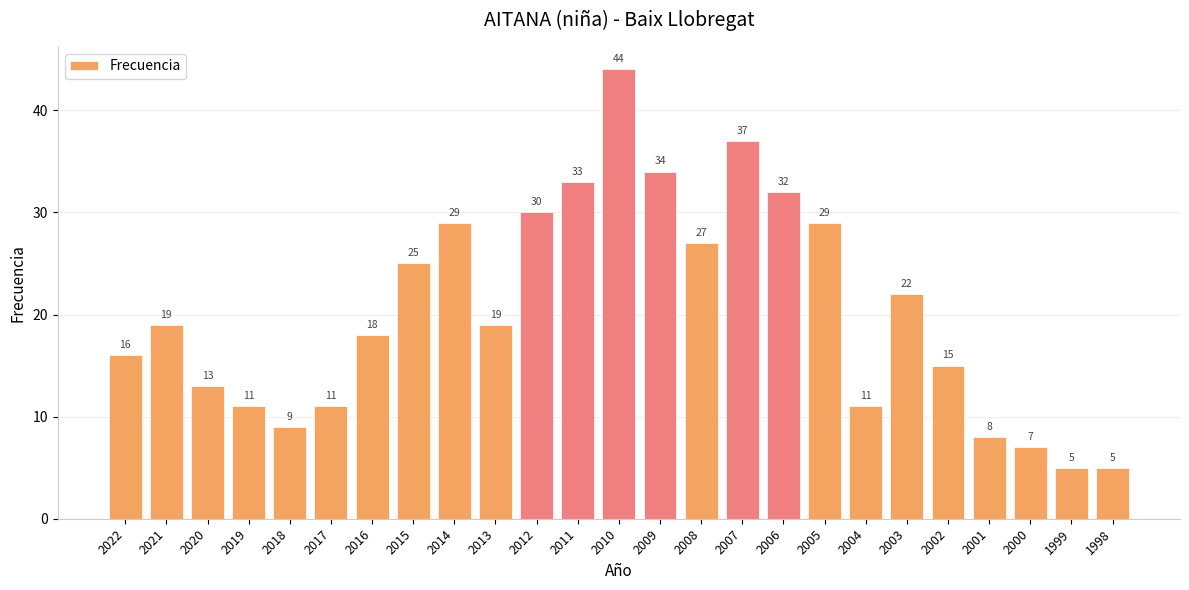

What is the value of the 2nd bar from the left?

19